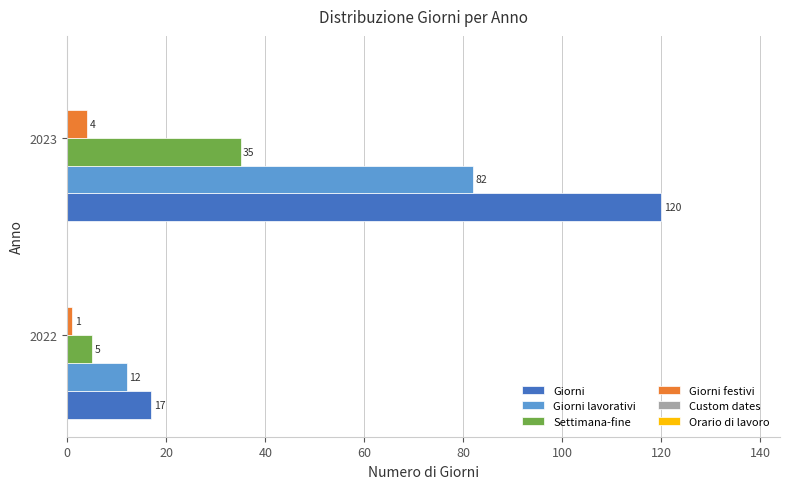

At how many categories does at least one series exceed 24?

1